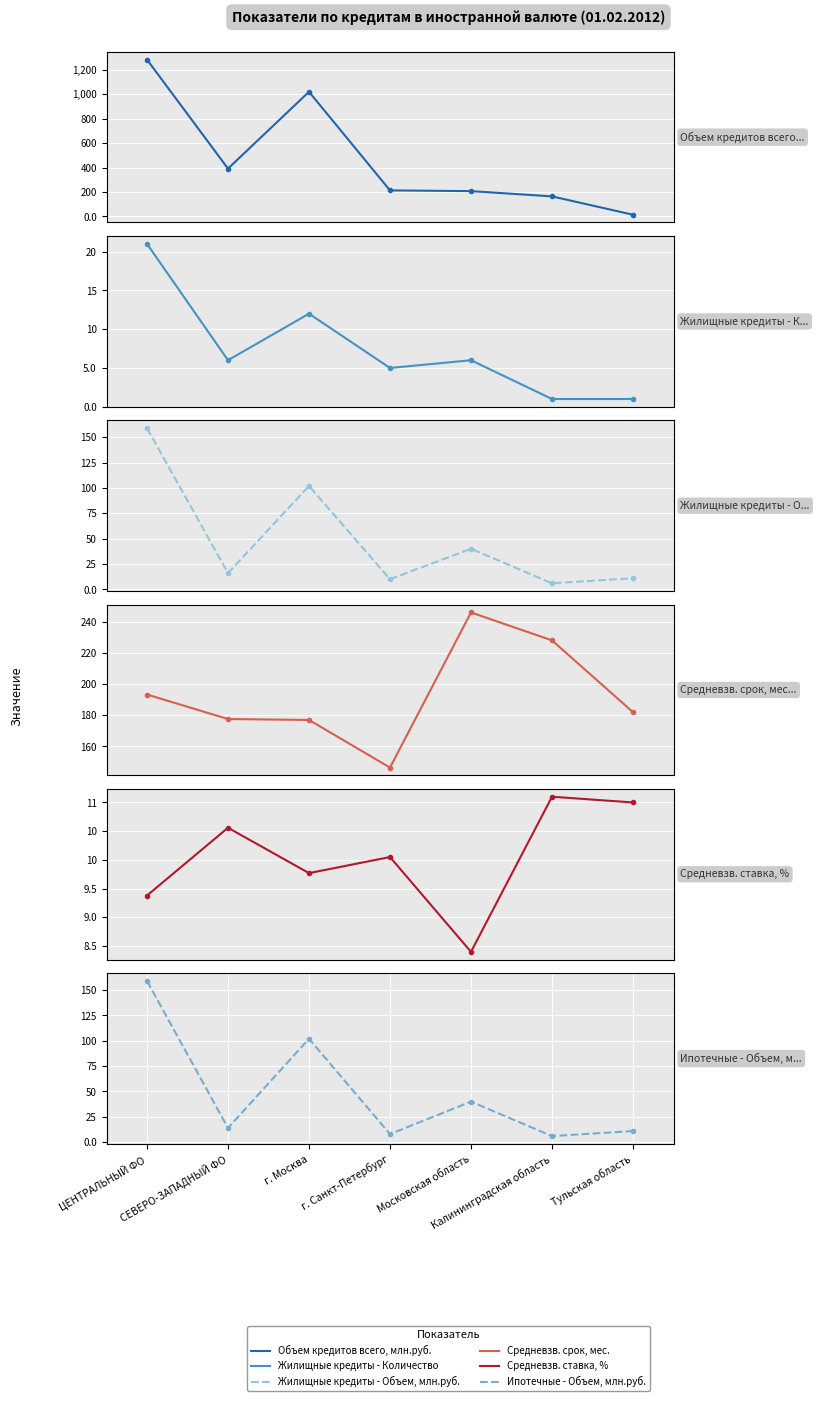

Is the value of Ипотечные - Объем, млн.руб. at Тульская область greater than the value of Средневзв. ставка, % at Московская область?

Yes